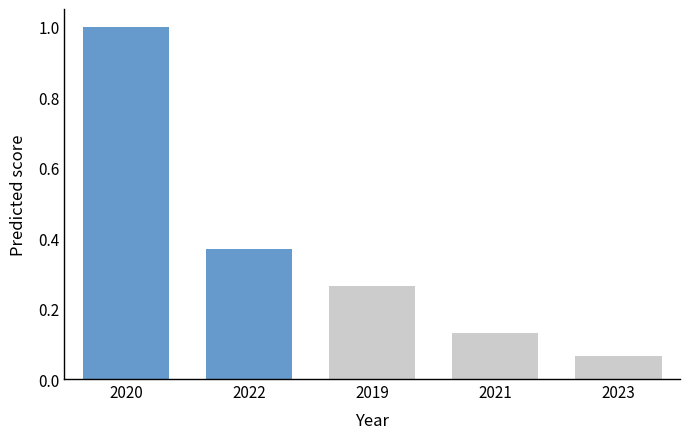

Where is the data nearest to the value 0?

2023